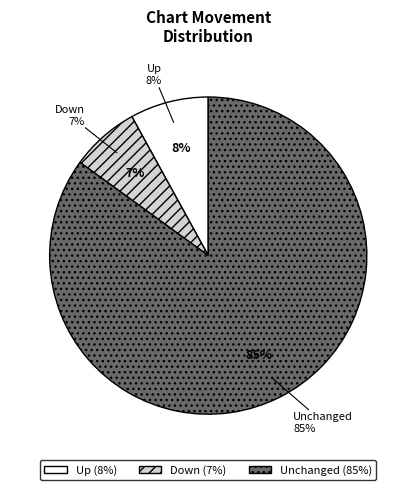

To the nearest percent, what is the combined percentage of up and down?

15%